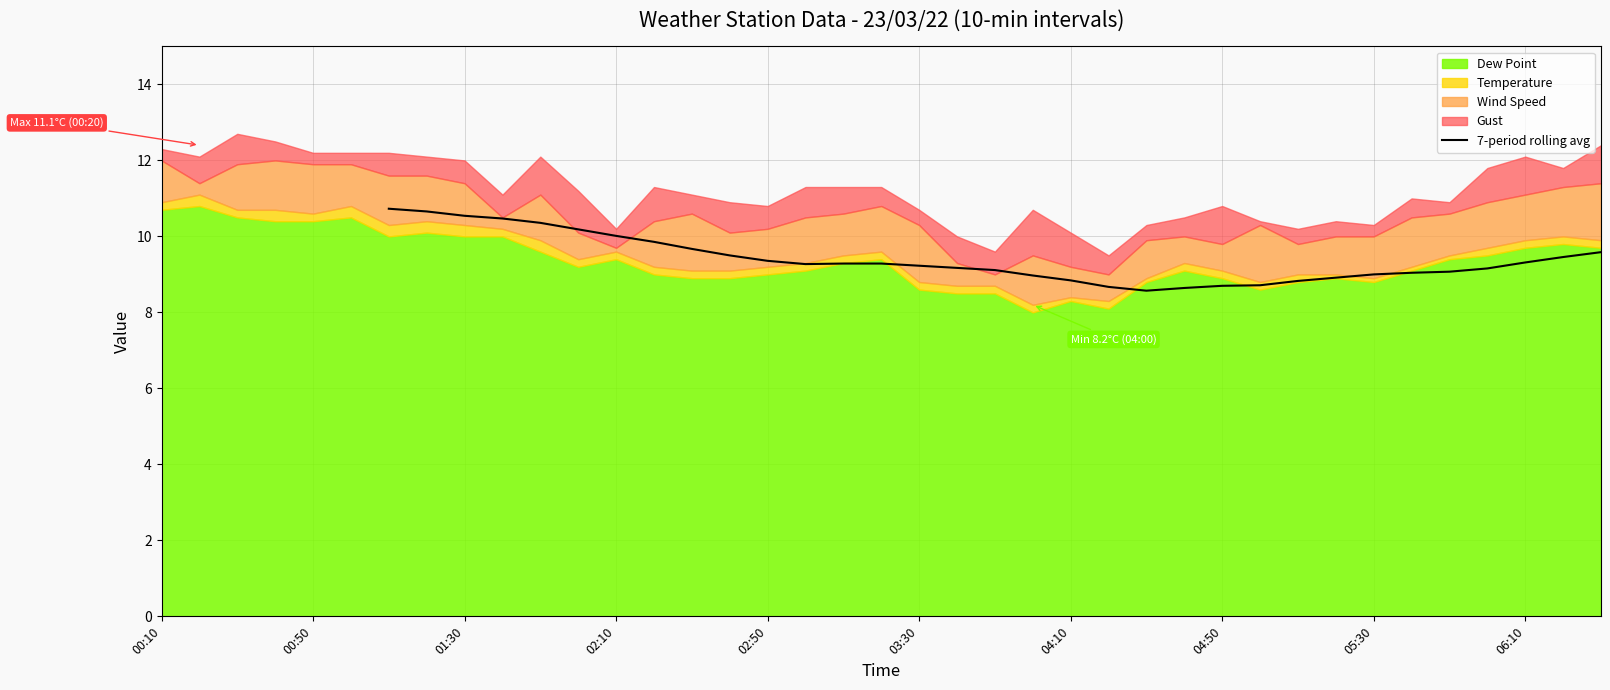

The value at 01:30 is 10.5. True or false?

True